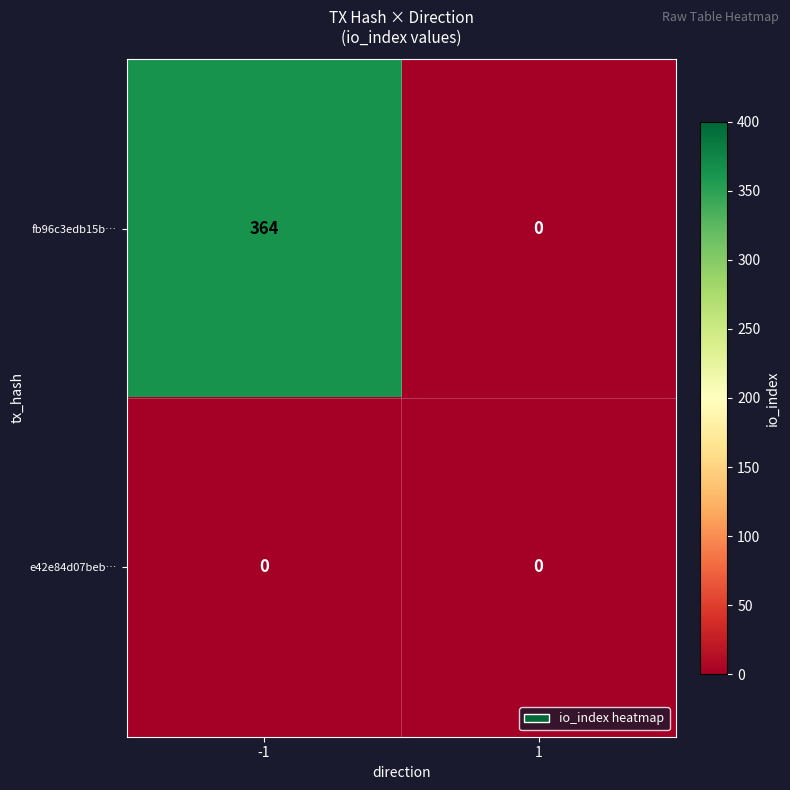

Reading left to right, list all the values displayed in this chart.

fb96c3edb15b…: 364	0
e42e84d07beb…: 0	0